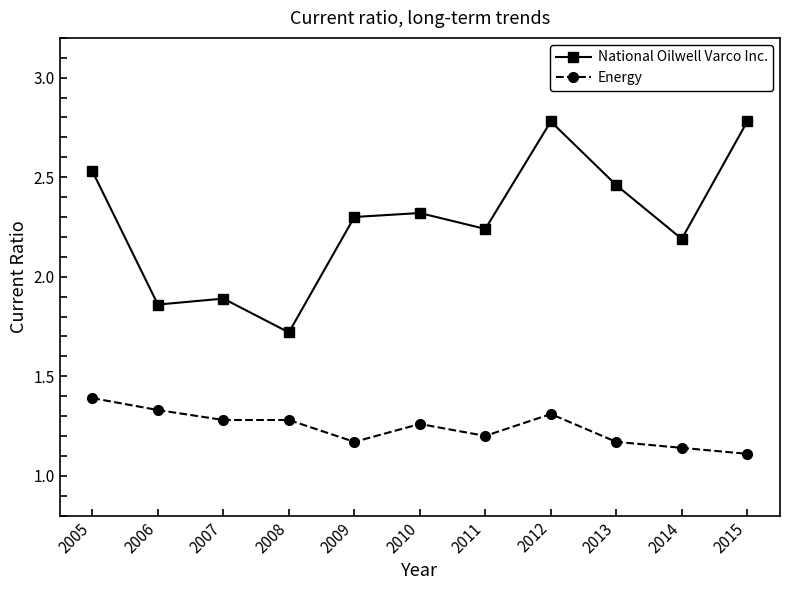

In National Oilwell Varco Inc., how many points are higher than both neighbors (excluding endpoints)?

3